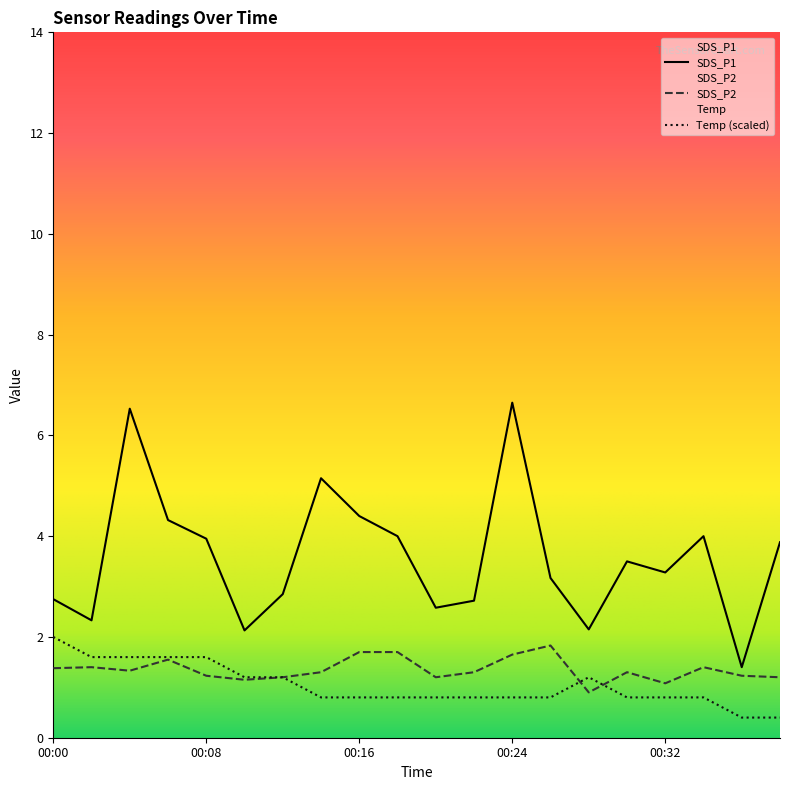

Which series changed the most between 00:12 and 00:20?

Temp